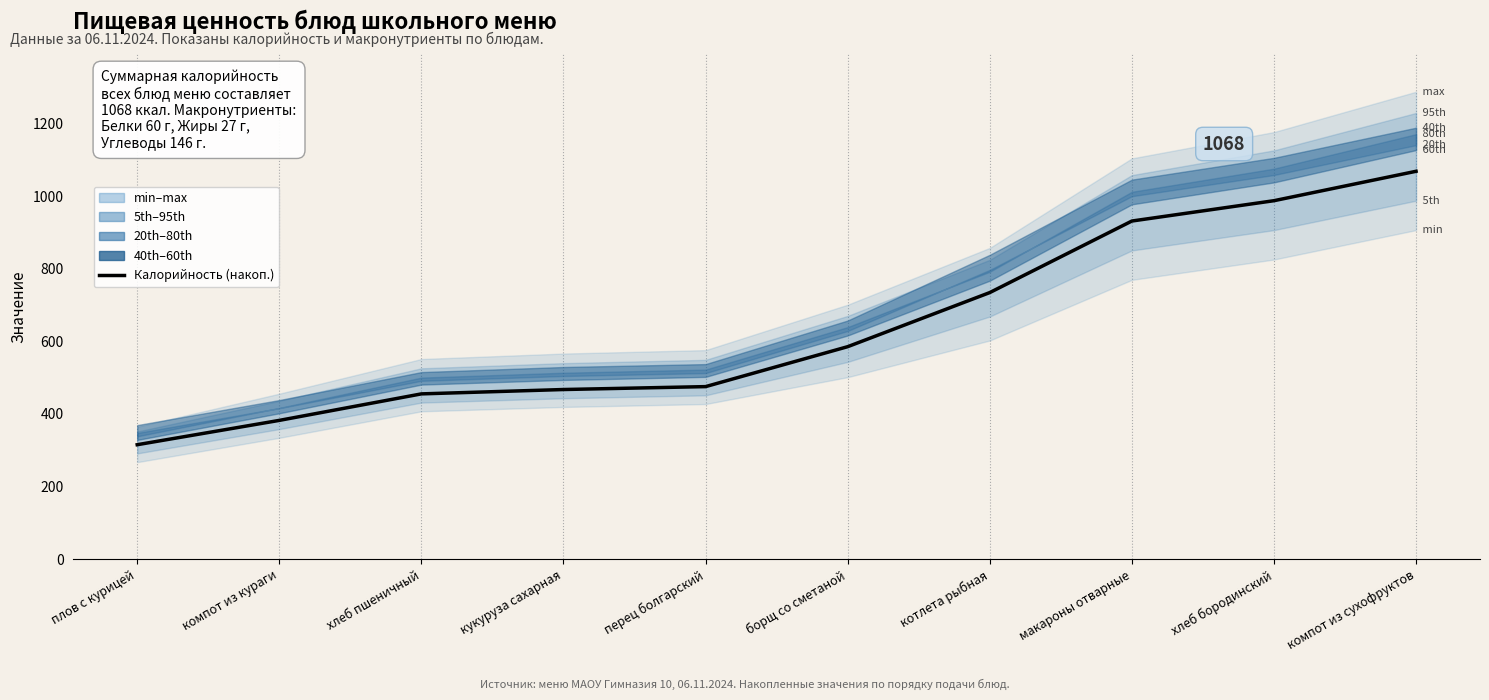

What is the sum of the values at кукуруза сахарная and котлета рыбная?

1201